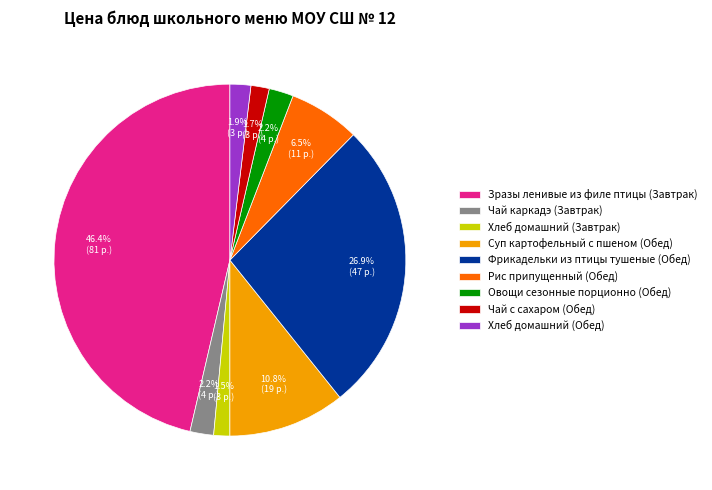

Which has a higher value, Суп картофельный с пшеном (Обед) or Зразы ленивые из филе птицы (Завтрак)?

Зразы ленивые из филе птицы (Завтрак)